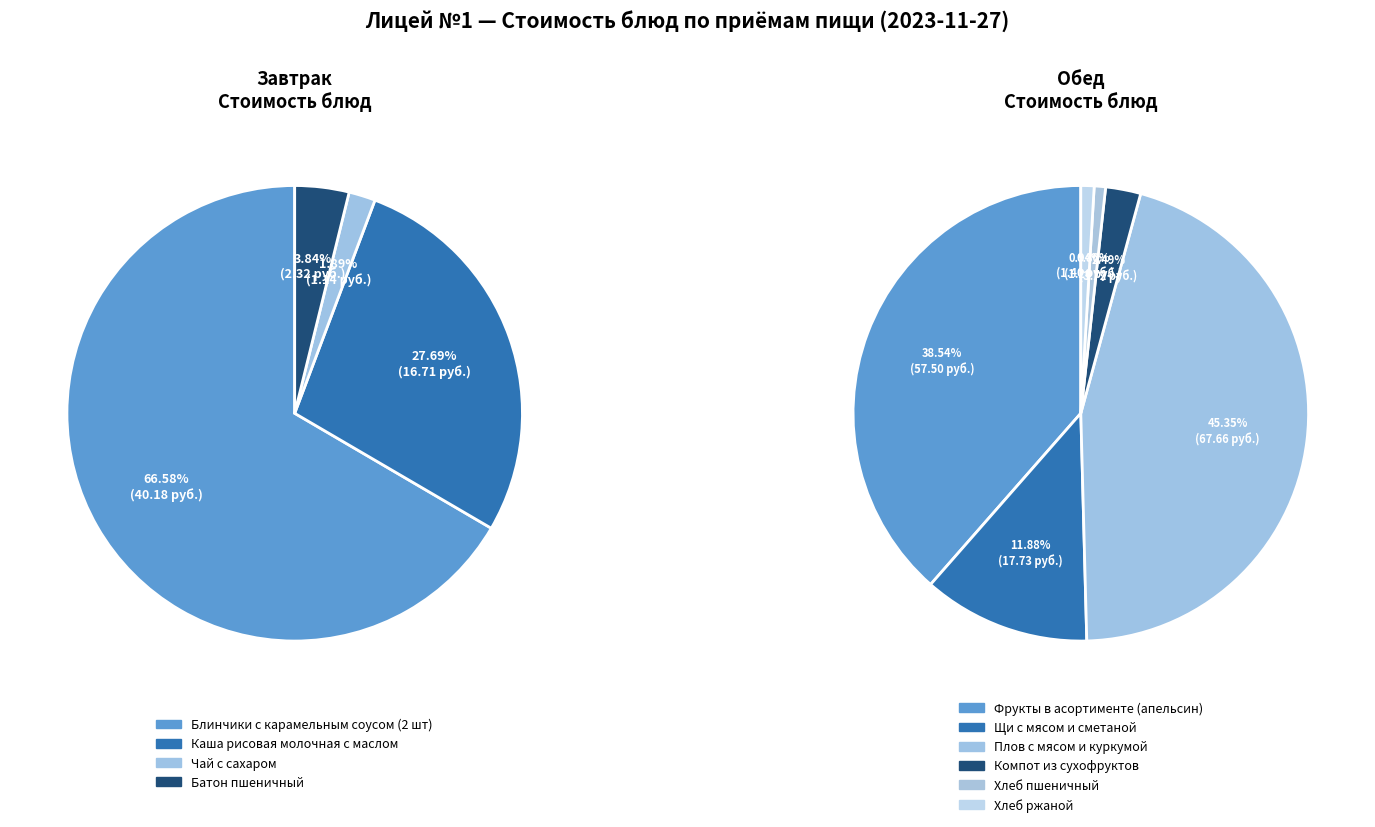

What portion of the pie excludes Батон пшеничный?

96.2%